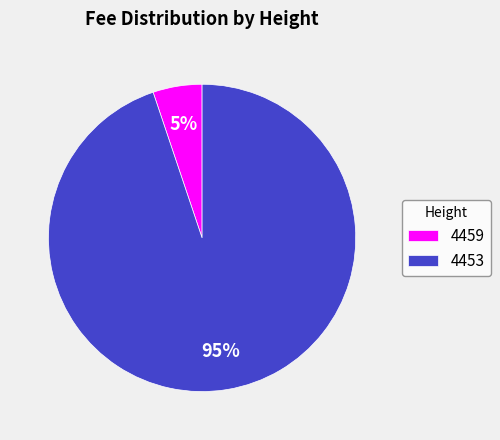

Is it true that 4459 is 5% of the pie?

True